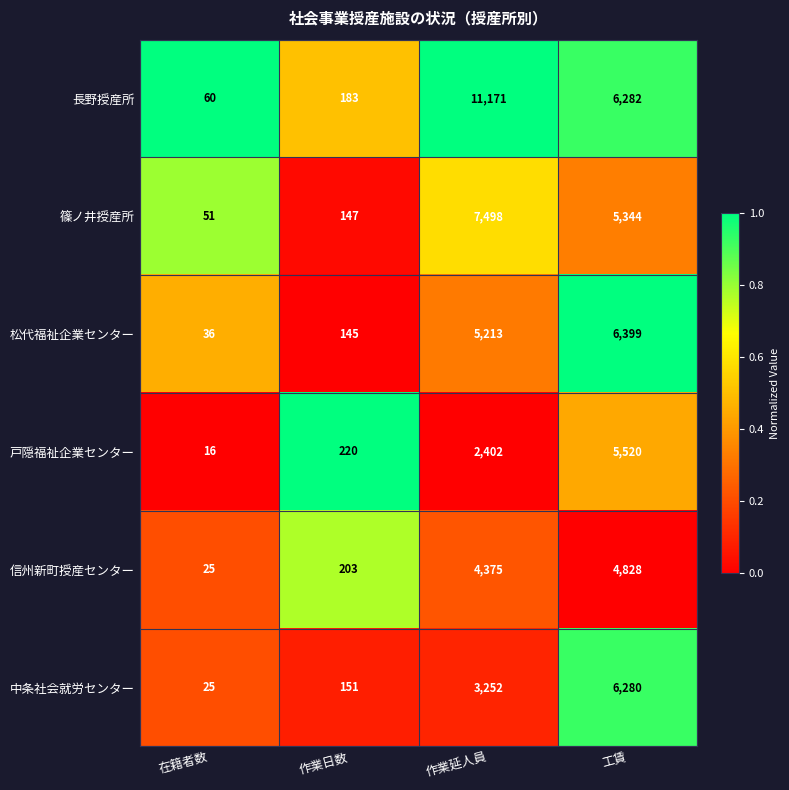

Which label corresponds to the largest value in the chart?

作業延人員